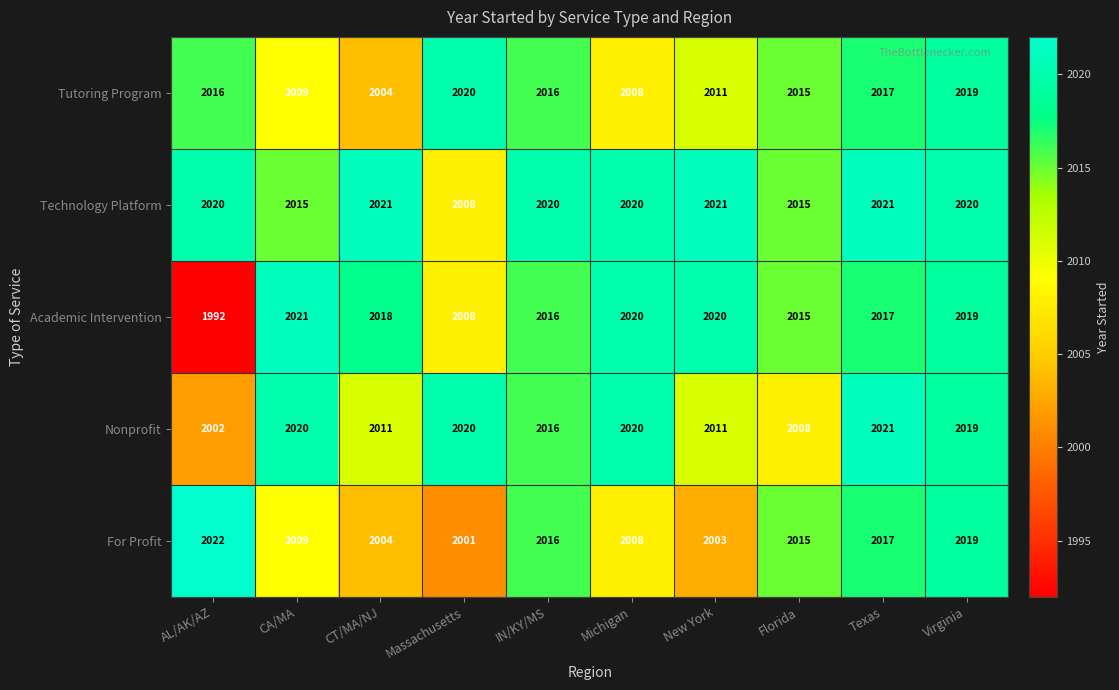

What is the spread (max minus min) of values at IN/KY/MS?

4